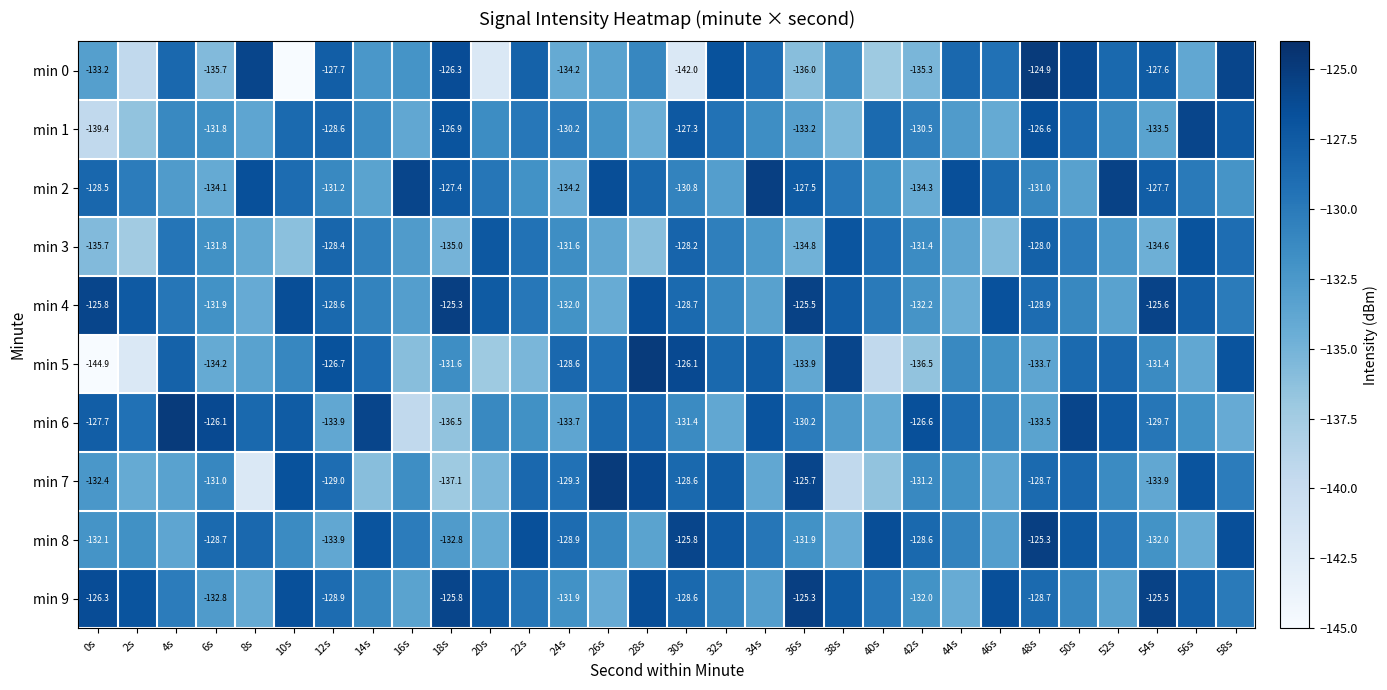

At which label does min 4 first exceed -129?

0s